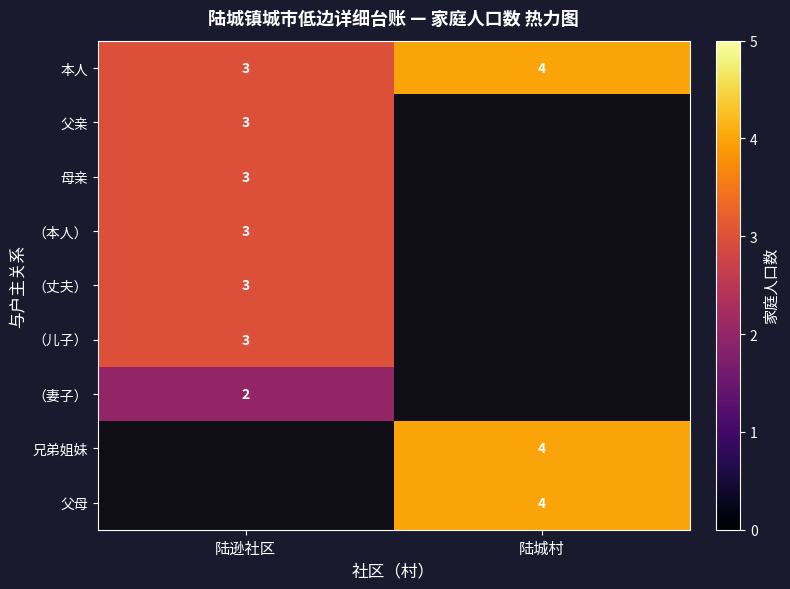

Which category has the lowest value across all series?

陆逊社区